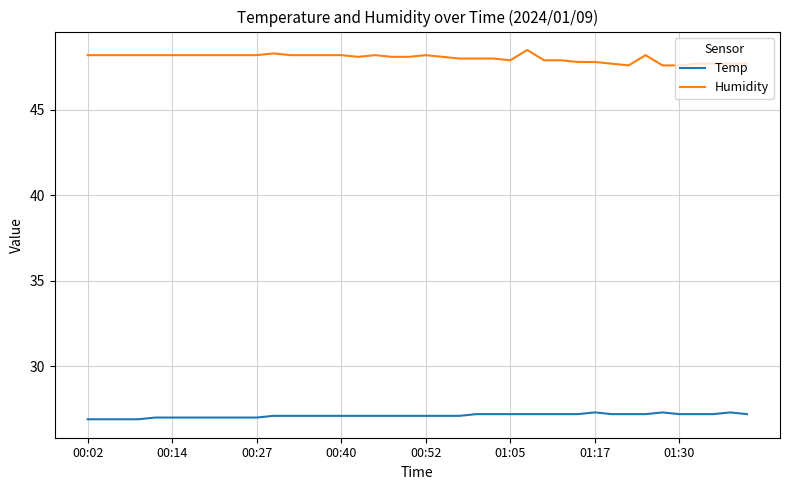

What is the average value of the Temp series?

27.1